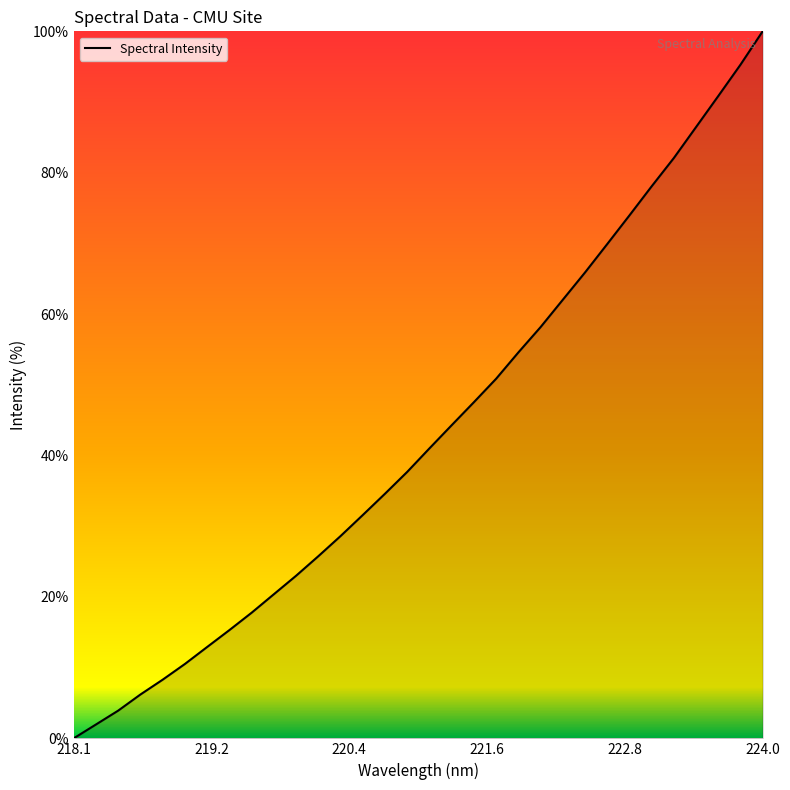

What is the difference between the maximum and minimum values?

100.0